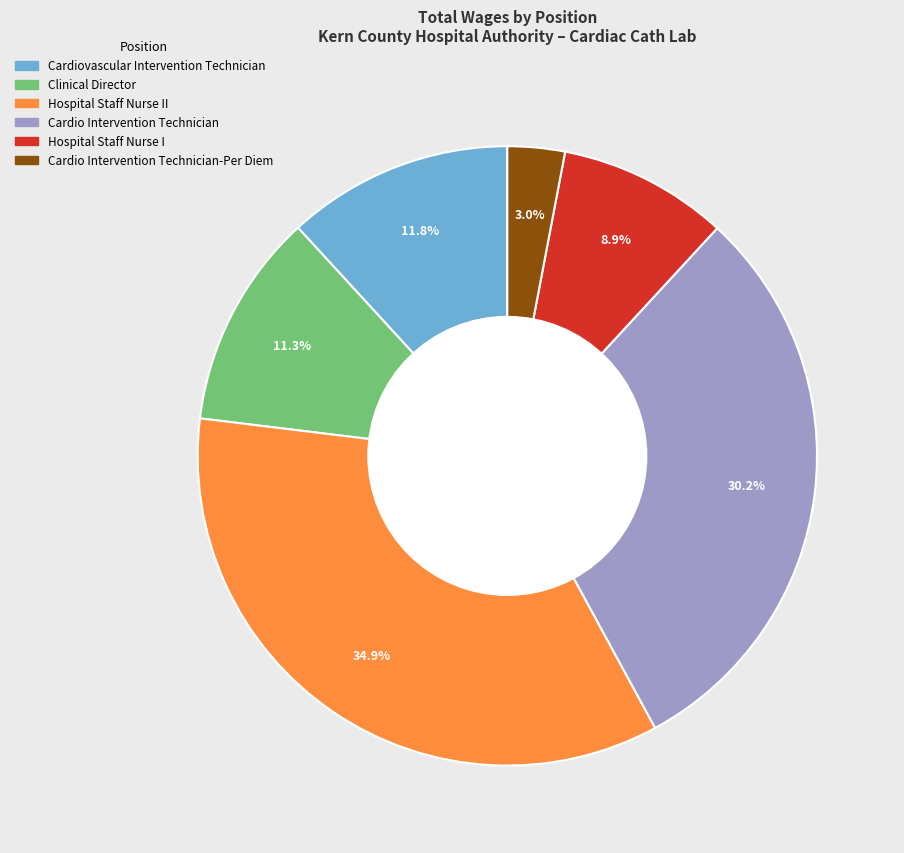

Approximately how many times larger is the value at Cardio Intervention Technician-Per Diem compared to Hospital Staff Nurse II?

0.1